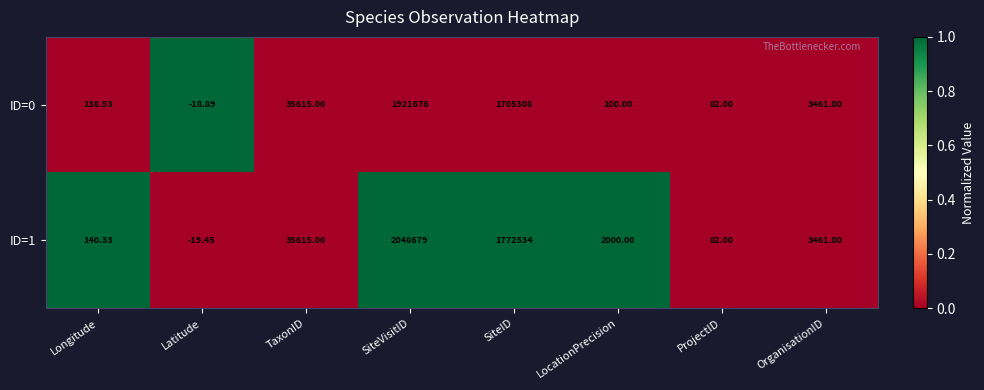

Which category has the highest value across all series?

SiteVisitID